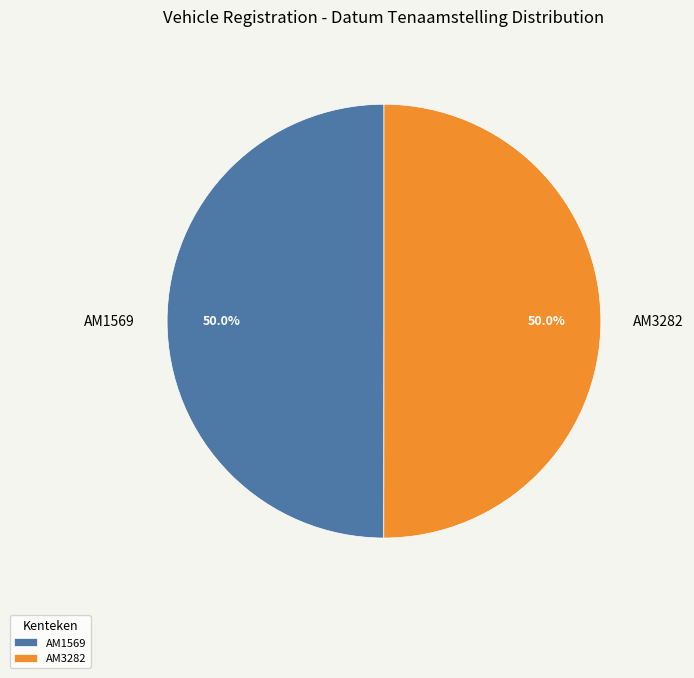

What is the ratio of the value at AM3282 to the value at AM1569?

1.0